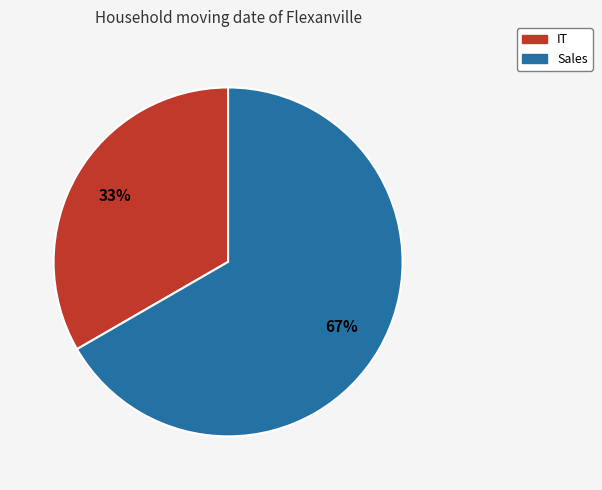

Does any single category account for the majority?

Yes